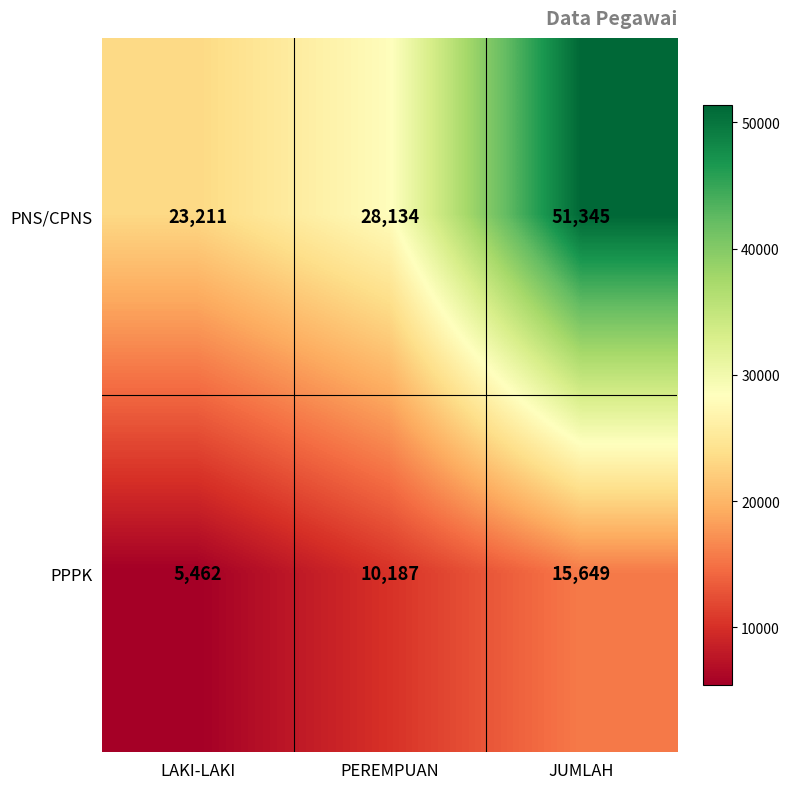

Between PEREMPUAN and JUMLAH, which series saw the biggest shift?

PNS/CPNS